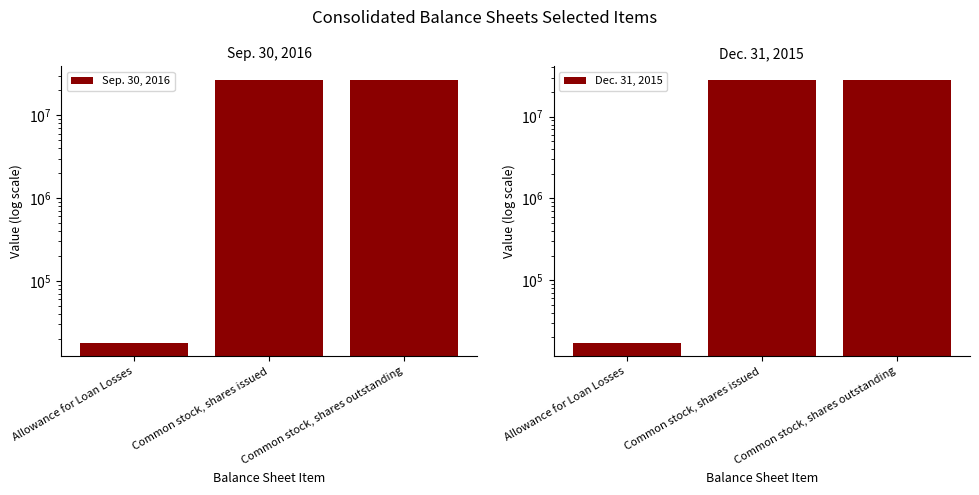

What is the label of the 2nd bar from the right?

Common stock, shares issued